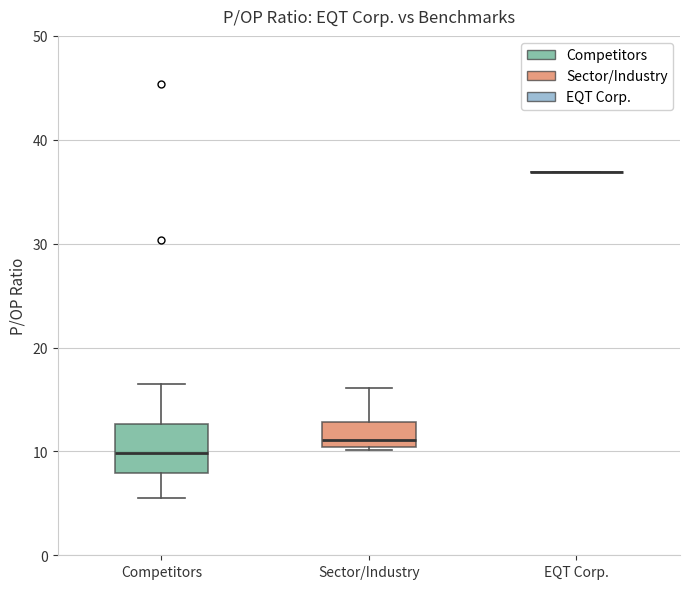

Reading left to right, transcribe this box plot: for each box, give where its median line is, the range the box spans, and where its two whiskers end, as read against the y-axis. The values are not printed on the chart, so give them approximately, as read against the axis.

Competitors: median 10, box 8 to 13, whiskers 6 to 17
Sector/Industry: median 11, box 10 to 13, whiskers 10 to 16
EQT Corp.: box collapsed to a line at 37, whiskers 37 to 37